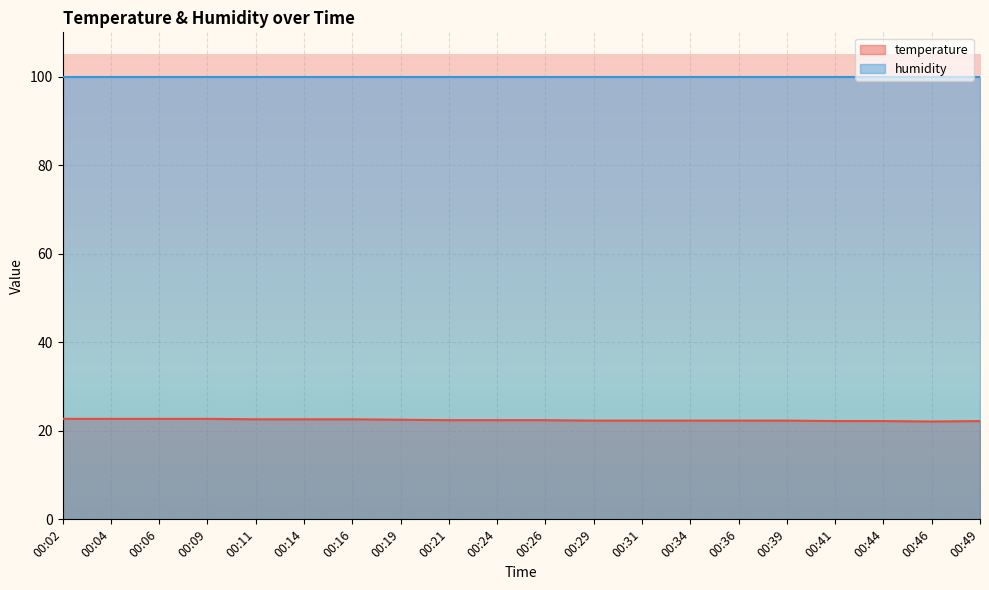

At which category does the chart reach its minimum across all series?

00:46